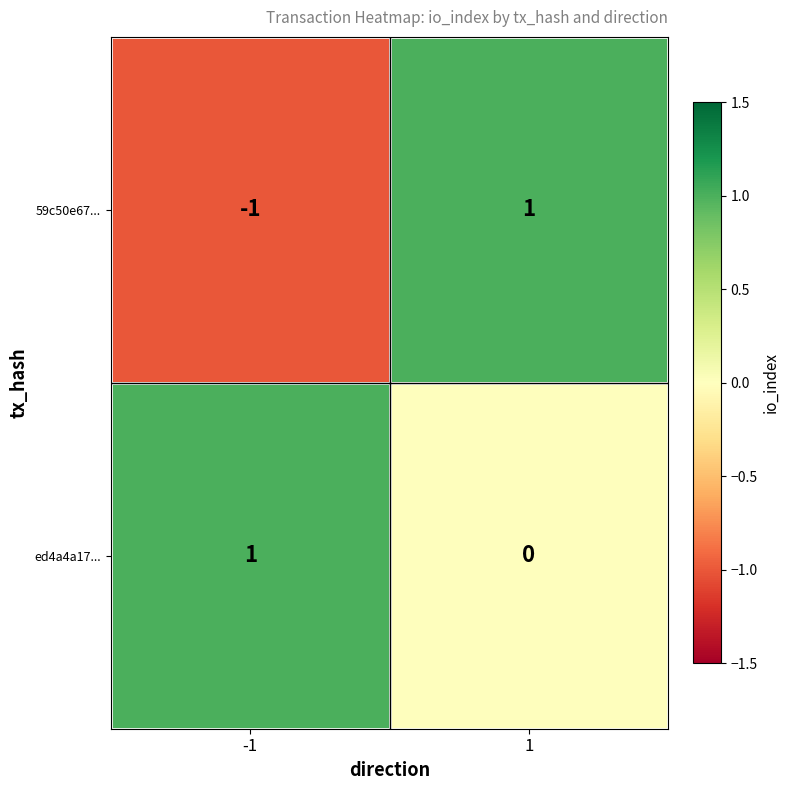

How many data points in 59c50e67... are less than 1?

1